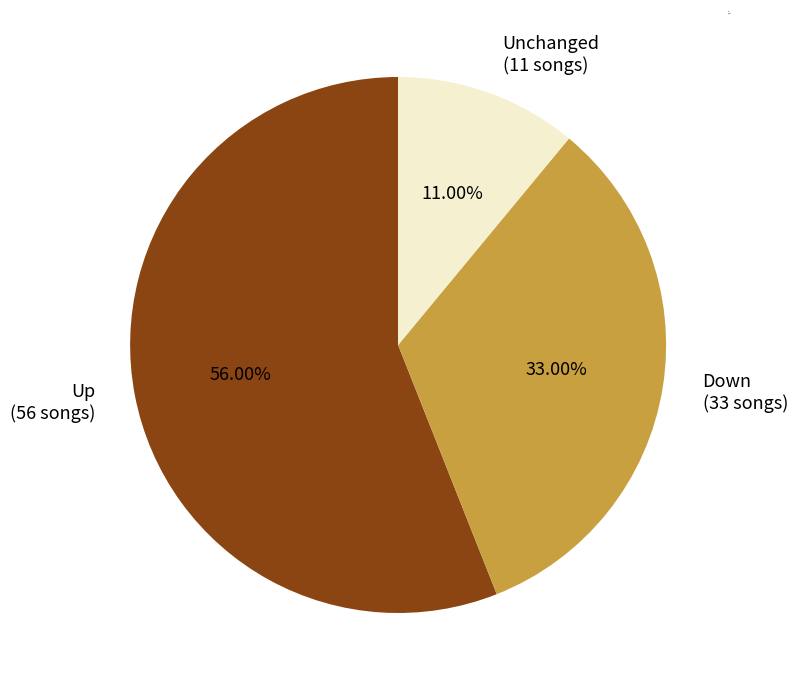

Which slice is the smallest?

-